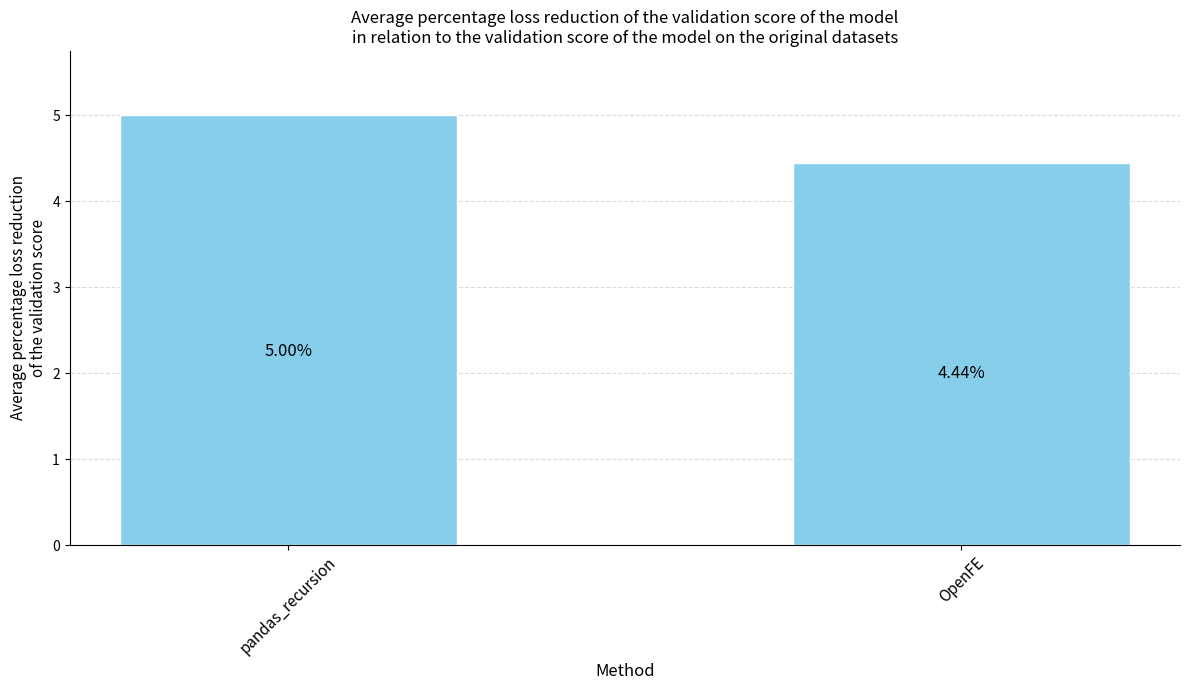

At which category does the chart reach its peak across all series?

pandas_recursion